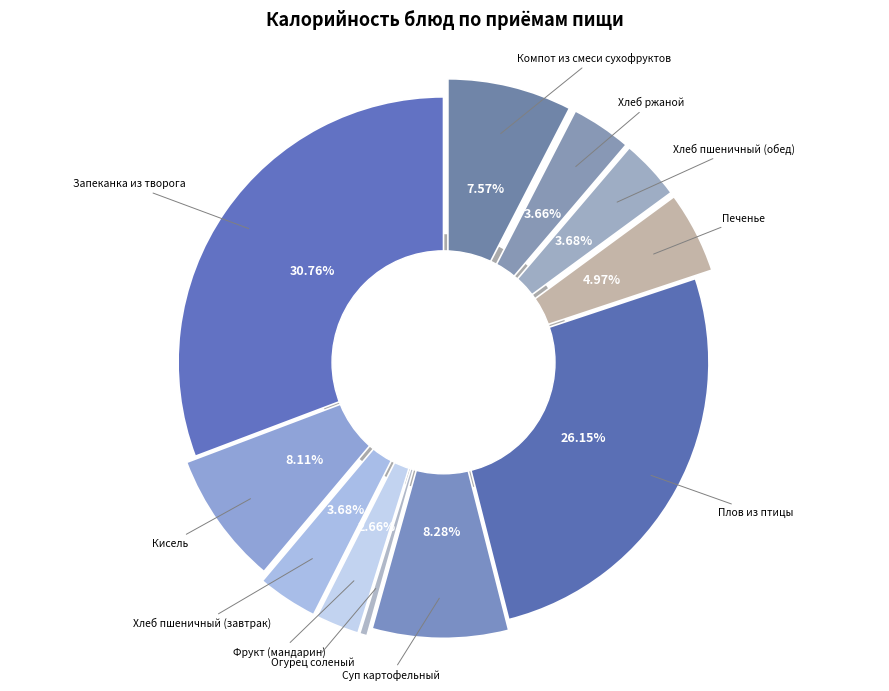

What percentage is the Запеканка из творога slice, to the nearest percent?

31%